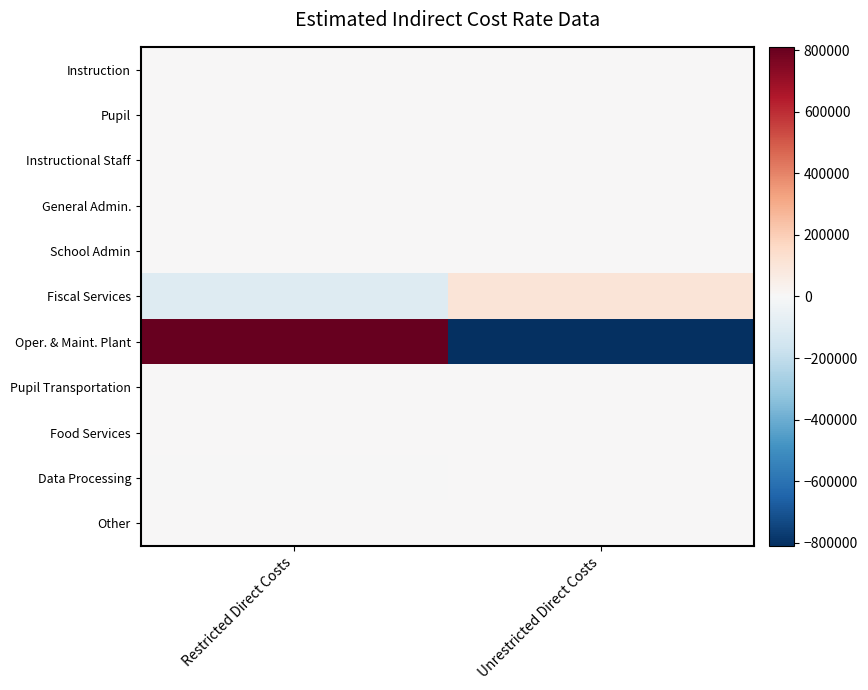

At which category is the sum across all series the highest?

Restricted Direct Costs